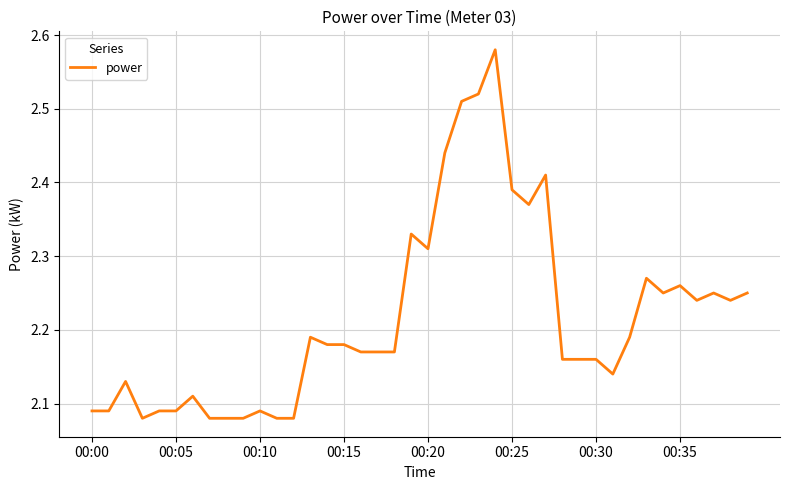

What is the difference between the maximum and minimum values?

0.5